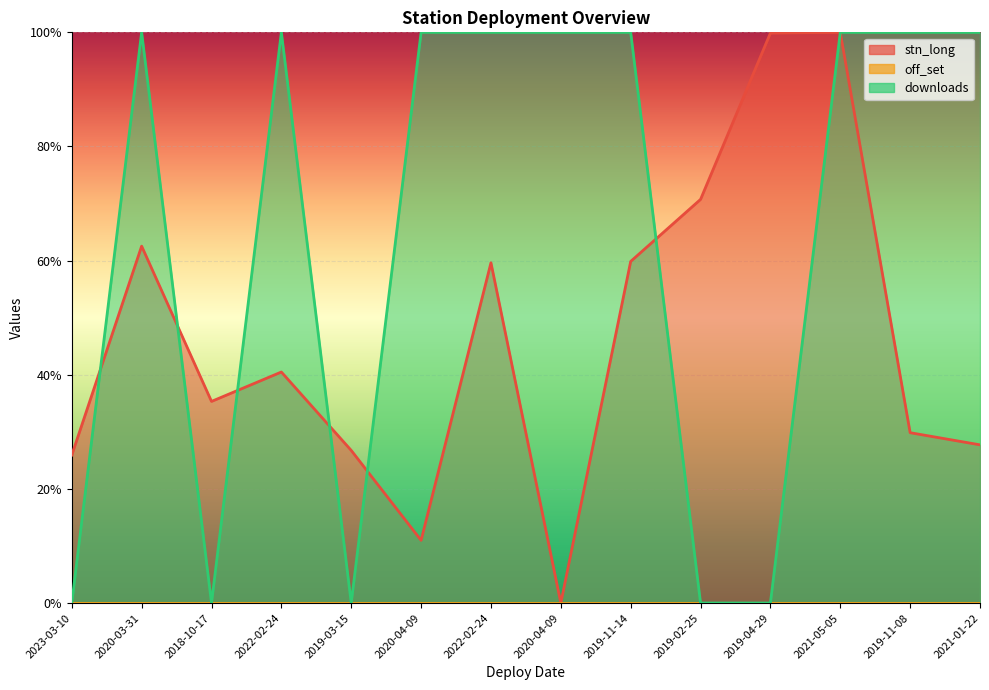

Does the chart display data point markers on the line(s)?

No